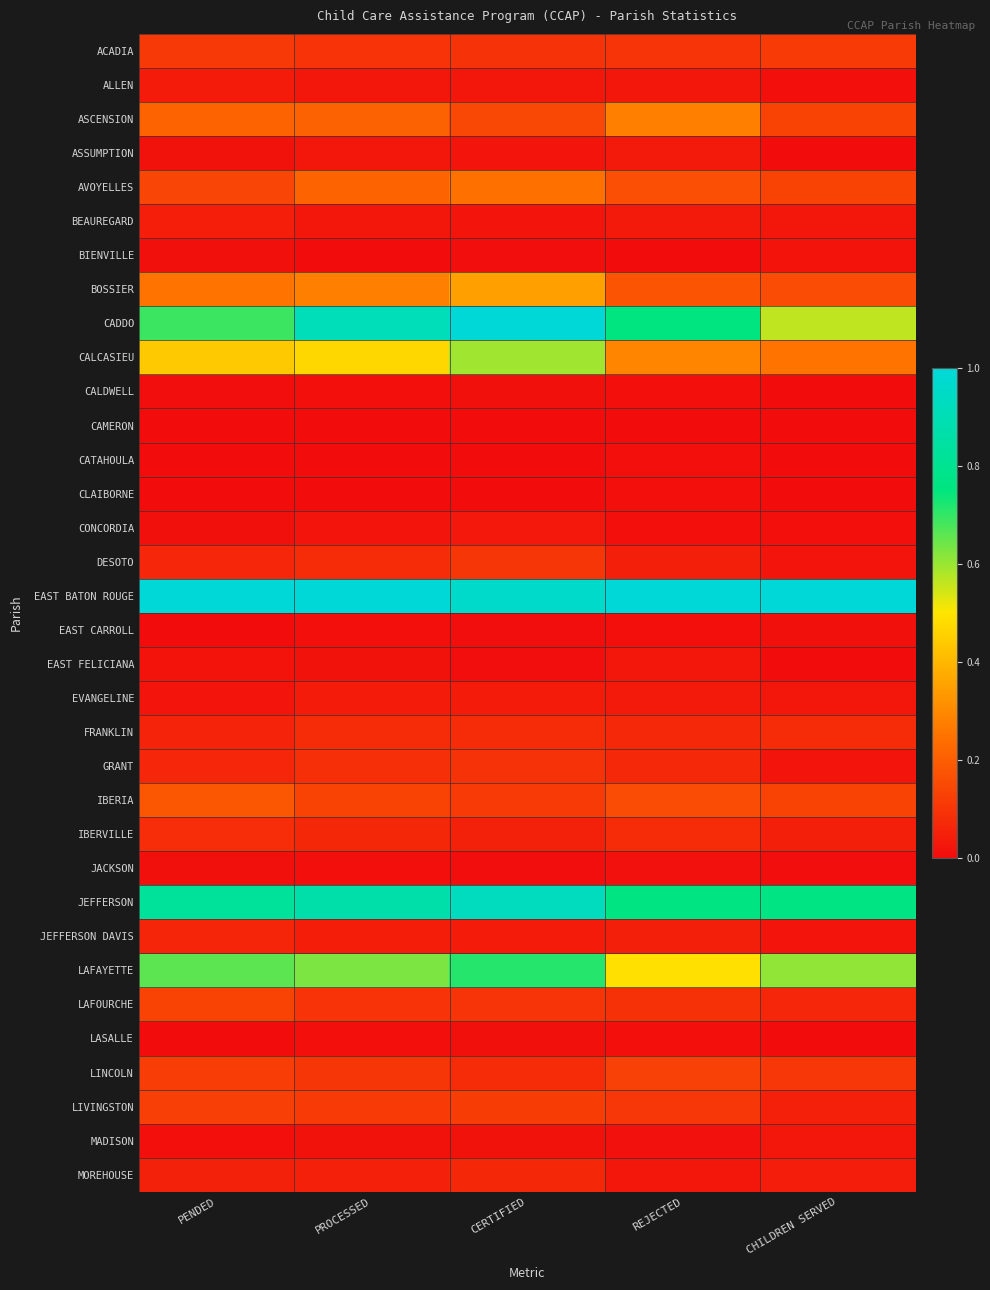

Reading left to right, what are all the values shown in this chart?

ACADIA: PENDED=0.1	PROCESSED=0.1	CERTIFIED=0.1	REJECTED=0.1	CHILDREN SERVED=0.1
ALLEN: PENDED=0.0	PROCESSED=0.0	CERTIFIED=0.0	REJECTED=0.0	CHILDREN SERVED=0.0
ASCENSION: PENDED=0.2	PROCESSED=0.2	CERTIFIED=0.1	REJECTED=0.3	CHILDREN SERVED=0.1
ASSUMPTION: PENDED=0.0	PROCESSED=0.0	CERTIFIED=0.0	REJECTED=0.0	CHILDREN SERVED=0.0
AVOYELLES: PENDED=0.1	PROCESSED=0.2	CERTIFIED=0.2	REJECTED=0.2	CHILDREN SERVED=0.1
BEAUREGARD: PENDED=0.0	PROCESSED=0.0	CERTIFIED=0.0	REJECTED=0.0	CHILDREN SERVED=0.0
BIENVILLE: PENDED=0.0	PROCESSED=0.0	CERTIFIED=0.0	REJECTED=0.0	CHILDREN SERVED=0.0
BOSSIER: PENDED=0.3	PROCESSED=0.3	CERTIFIED=0.4	REJECTED=0.2	CHILDREN SERVED=0.2
CADDO: PENDED=0.7	PROCESSED=0.9	CERTIFIED=1.0	REJECTED=0.8	CHILDREN SERVED=0.6
CALCASIEU: PENDED=0.4	PROCESSED=0.5	CERTIFIED=0.6	REJECTED=0.3	CHILDREN SERVED=0.3
CALDWELL: PENDED=0.0	PROCESSED=0.0	CERTIFIED=0.0	REJECTED=0.0	CHILDREN SERVED=0.0
CAMERON: PENDED=0.0	PROCESSED=0.0	CERTIFIED=0.0	REJECTED=0.0	CHILDREN SERVED=0.0
CATAHOULA: PENDED=0.0	PROCESSED=0.0	CERTIFIED=0.0	REJECTED=0.0	CHILDREN SERVED=0.0
CLAIBORNE: PENDED=0.0	PROCESSED=0.0	CERTIFIED=0.0	REJECTED=0.0	CHILDREN SERVED=0.0
CONCORDIA: PENDED=0.0	PROCESSED=0.0	CERTIFIED=0.0	REJECTED=0.0	CHILDREN SERVED=0.0
DESOTO: PENDED=0.1	PROCESSED=0.1	CERTIFIED=0.1	REJECTED=0.0	CHILDREN SERVED=0.0
EAST BATON ROUGE: PENDED=1.0	PROCESSED=1.0	CERTIFIED=1.0	REJECTED=1.0	CHILDREN SERVED=1.0
EAST CARROLL: PENDED=0.0	PROCESSED=0.0	CERTIFIED=0.0	REJECTED=0.0	CHILDREN SERVED=0.0
EAST FELICIANA: PENDED=0.0	PROCESSED=0.0	CERTIFIED=0.0	REJECTED=0.0	CHILDREN SERVED=0.0
EVANGELINE: PENDED=0.0	PROCESSED=0.0	CERTIFIED=0.0	REJECTED=0.0	CHILDREN SERVED=0.0
FRANKLIN: PENDED=0.1	PROCESSED=0.1	CERTIFIED=0.1	REJECTED=0.1	CHILDREN SERVED=0.1
GRANT: PENDED=0.1	PROCESSED=0.1	CERTIFIED=0.1	REJECTED=0.1	CHILDREN SERVED=0.0
IBERIA: PENDED=0.2	PROCESSED=0.1	CERTIFIED=0.1	REJECTED=0.2	CHILDREN SERVED=0.1
IBERVILLE: PENDED=0.1	PROCESSED=0.1	CERTIFIED=0.1	REJECTED=0.1	CHILDREN SERVED=0.0
JACKSON: PENDED=0.0	PROCESSED=0.0	CERTIFIED=0.0	REJECTED=0.0	CHILDREN SERVED=0.0
JEFFERSON: PENDED=0.8	PROCESSED=0.9	CERTIFIED=0.9	REJECTED=0.8	CHILDREN SERVED=0.8
JEFFERSON DAVIS: PENDED=0.1	PROCESSED=0.0	CERTIFIED=0.0	REJECTED=0.0	CHILDREN SERVED=0.0
LAFAYETTE: PENDED=0.7	PROCESSED=0.6	CERTIFIED=0.7	REJECTED=0.5	CHILDREN SERVED=0.6
LAFOURCHE: PENDED=0.1	PROCESSED=0.1	CERTIFIED=0.1	REJECTED=0.1	CHILDREN SERVED=0.1
LASALLE: PENDED=0.0	PROCESSED=0.0	CERTIFIED=0.0	REJECTED=0.0	CHILDREN SERVED=0.0
LINCOLN: PENDED=0.1	PROCESSED=0.1	CERTIFIED=0.1	REJECTED=0.1	CHILDREN SERVED=0.1
LIVINGSTON: PENDED=0.1	PROCESSED=0.1	CERTIFIED=0.1	REJECTED=0.1	CHILDREN SERVED=0.1
MADISON: PENDED=0.0	PROCESSED=0.0	CERTIFIED=0.0	REJECTED=0.0	CHILDREN SERVED=0.0
MOREHOUSE: PENDED=0.1	PROCESSED=0.1	CERTIFIED=0.1	REJECTED=0.0	CHILDREN SERVED=0.0